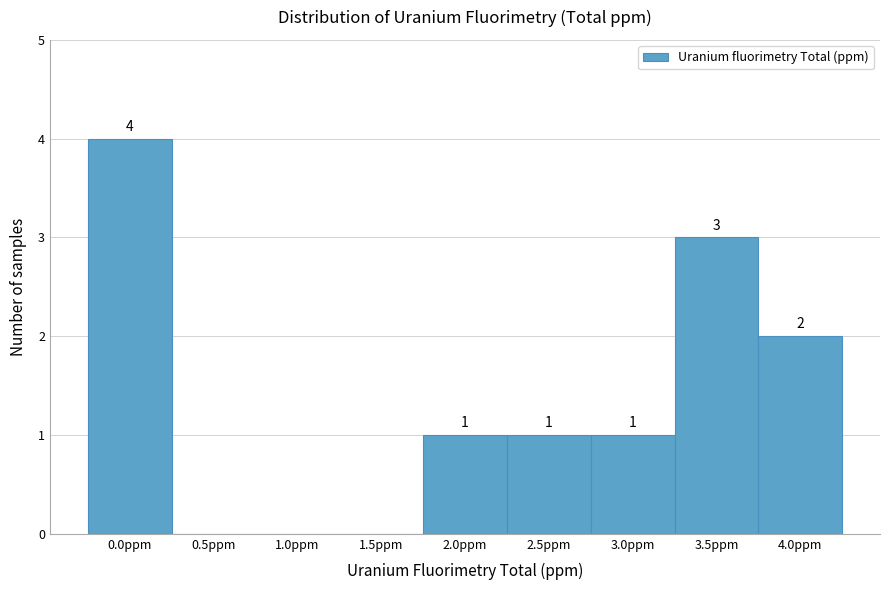

Reading left to right, extract all data points from this chart.

0.0ppm=4	0.5ppm=0	1.0ppm=0	1.5ppm=0	2.0ppm=1	2.5ppm=1	3.0ppm=1	3.5ppm=3	4.0ppm=2